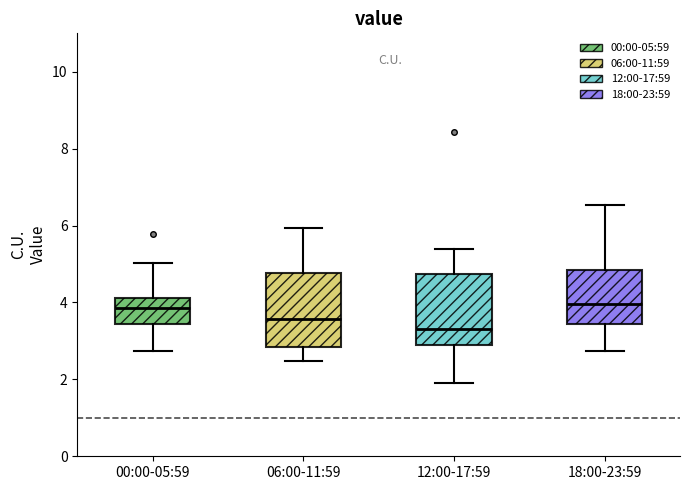

Reading left to right, read every box against the y-axis: the position of its median line, the range the box covers, and the ends of its whiskers. The values are not printed on the chart, so give them approximately, as read against the axis.

00:00-05:59: median 3.8, box 3.4 to 4.2, whiskers 2.8 to 5.0
06:00-11:59: median 3.6, box 2.8 to 4.8, whiskers 2.4 to 6.0
12:00-17:59: median 3.4, box 2.8 to 4.8, whiskers 2.0 to 5.4
18:00-23:59: median 4.0, box 3.4 to 4.8, whiskers 2.8 to 6.6